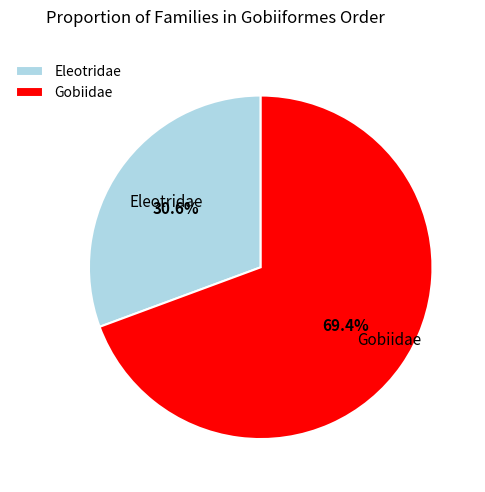

Count the number of slices in the pie.

2